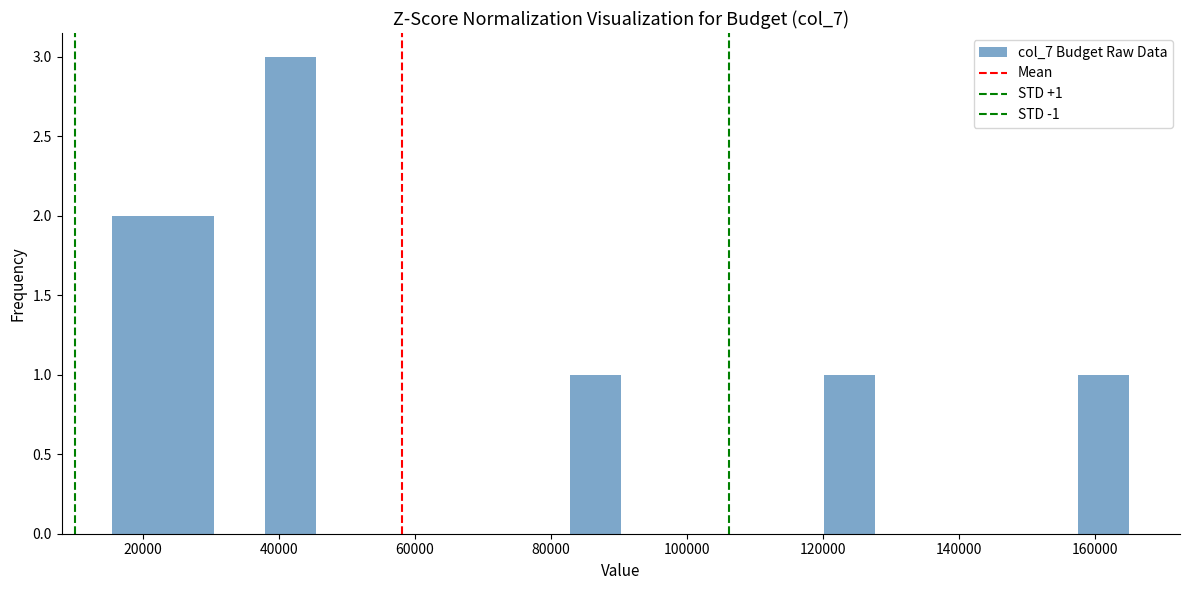

Read against the x-axis, roughly where is the centre of the tallest bar?

42000